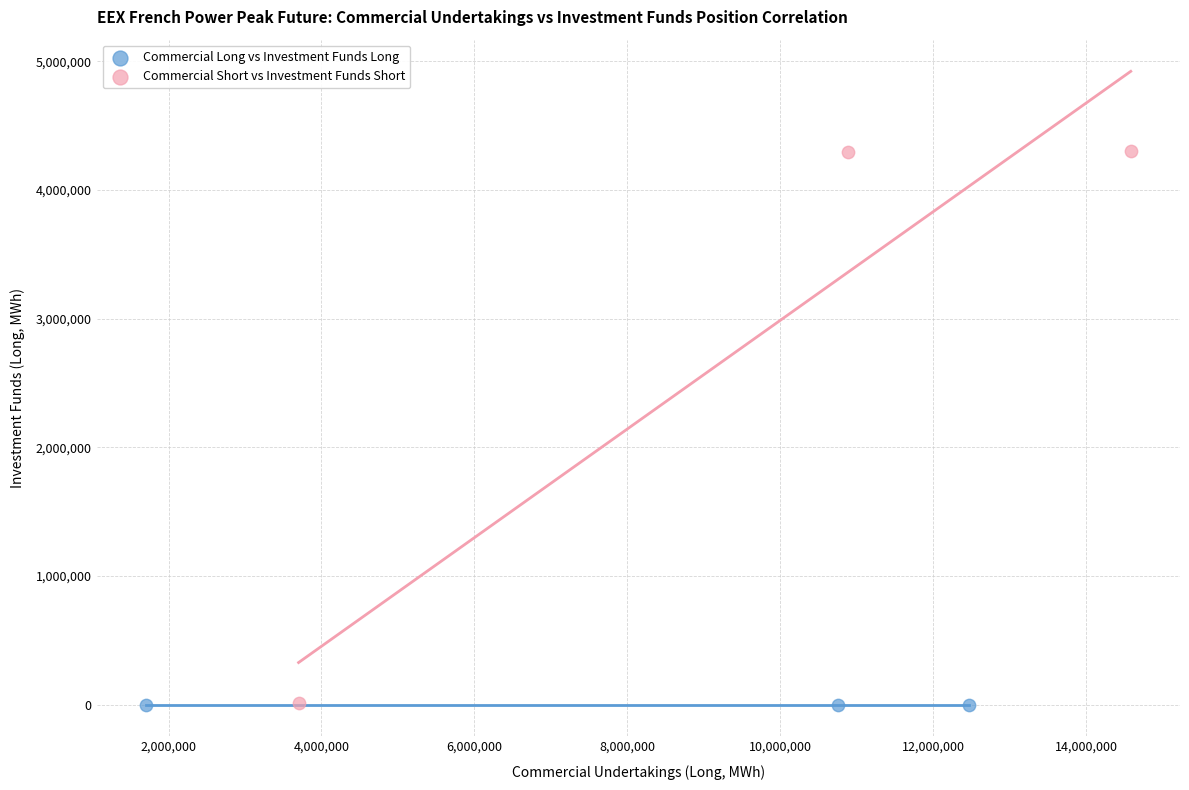

Which series reaches the maximum Y coordinate?

Commercial Short vs Investment Funds Short